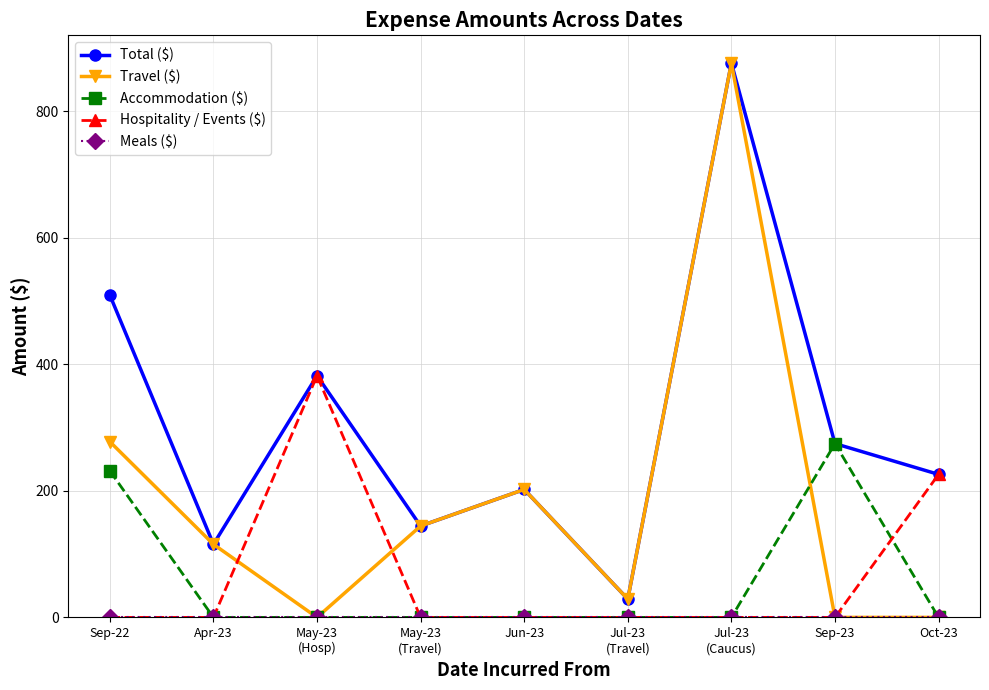

How many lines are shown in the chart?

5